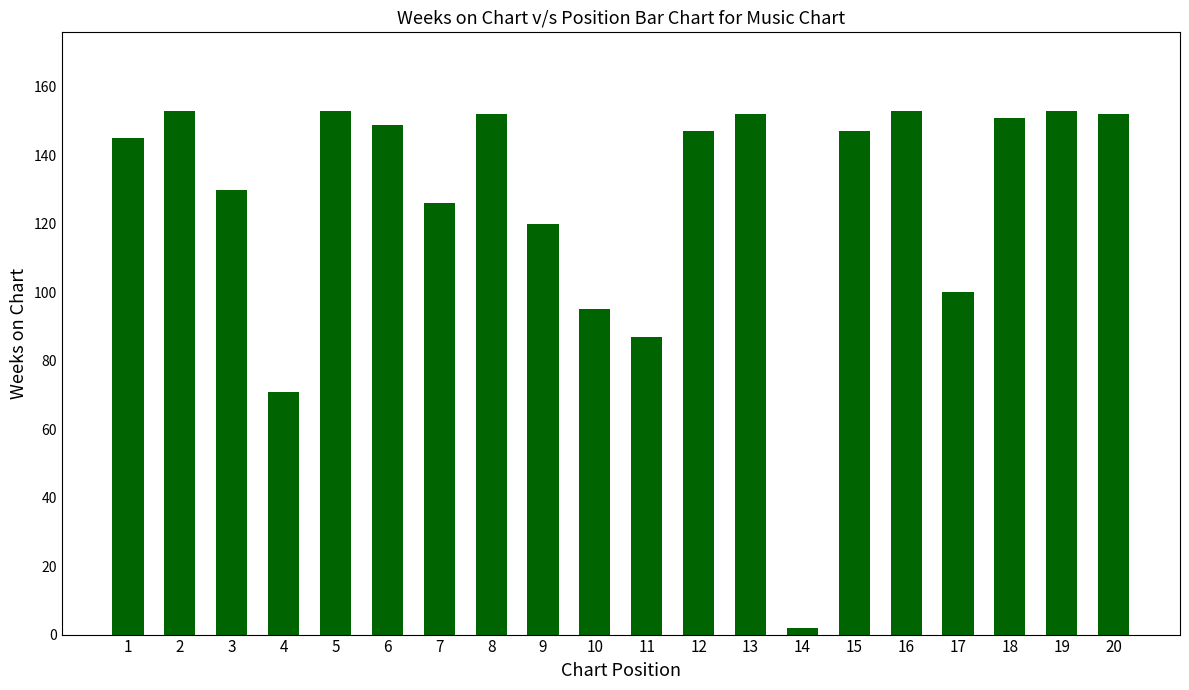

Reading left to right, what are all the values shown in this chart?

145	153	130	71	153	149	126	152	120	95	87	147	152	2	147	153	100	151	153	152